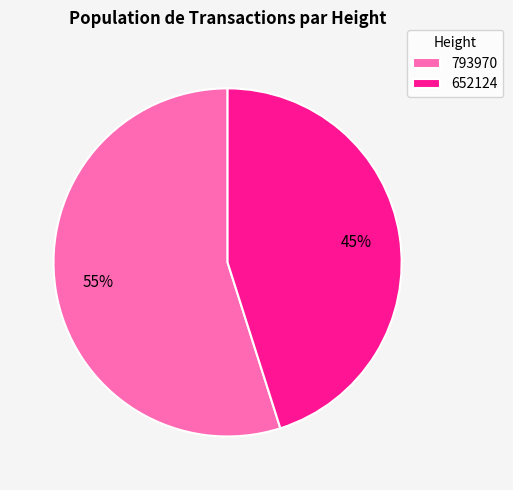

True or false: 652124 accounts for 45% of the total.

True